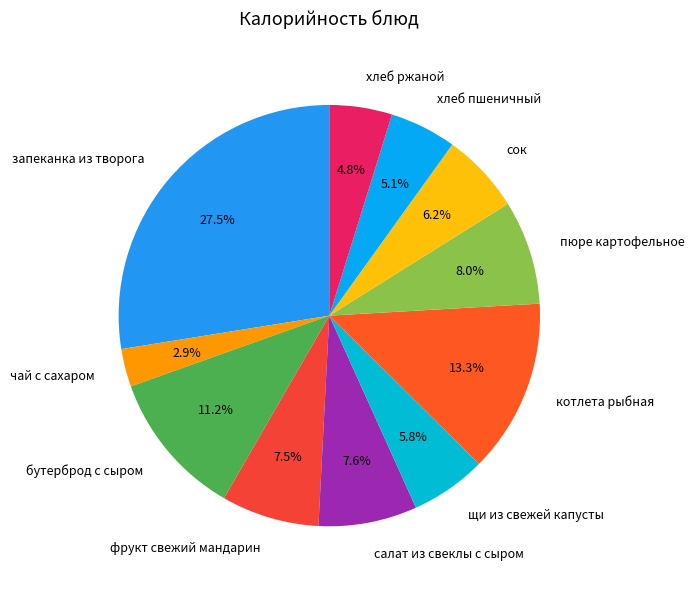

How much of the chart is everything except фрукт свежий мандарин?

92.5%